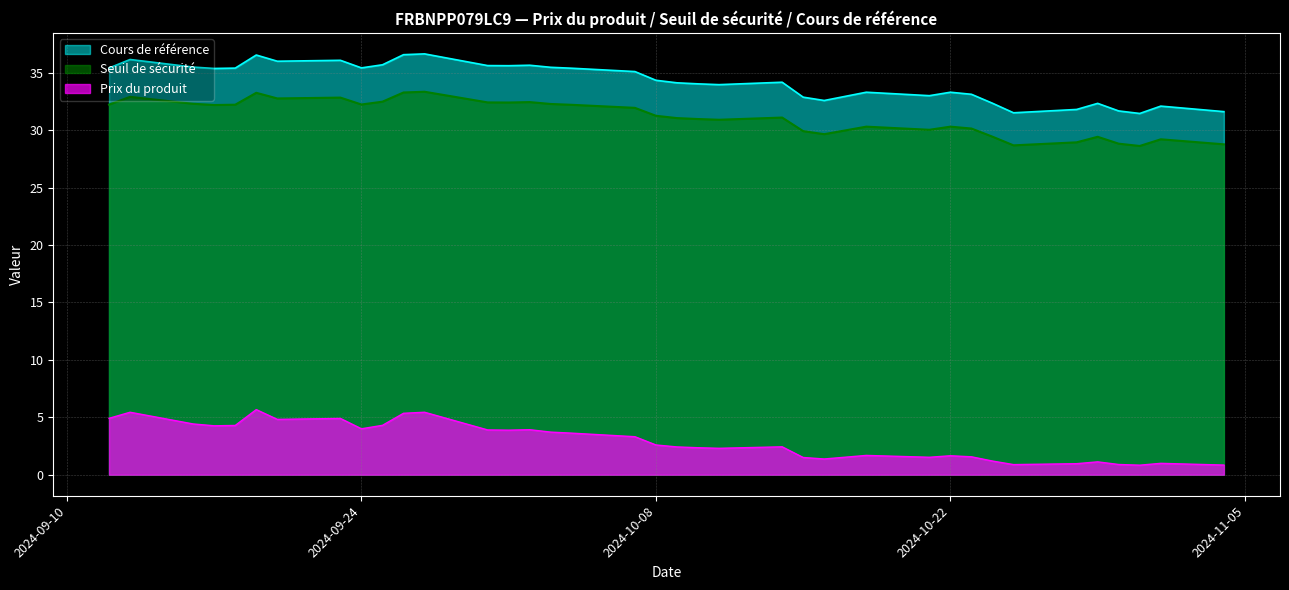

What are all the series names shown in the legend?

Cours de référence, Seuil de sécurité, Prix du produit